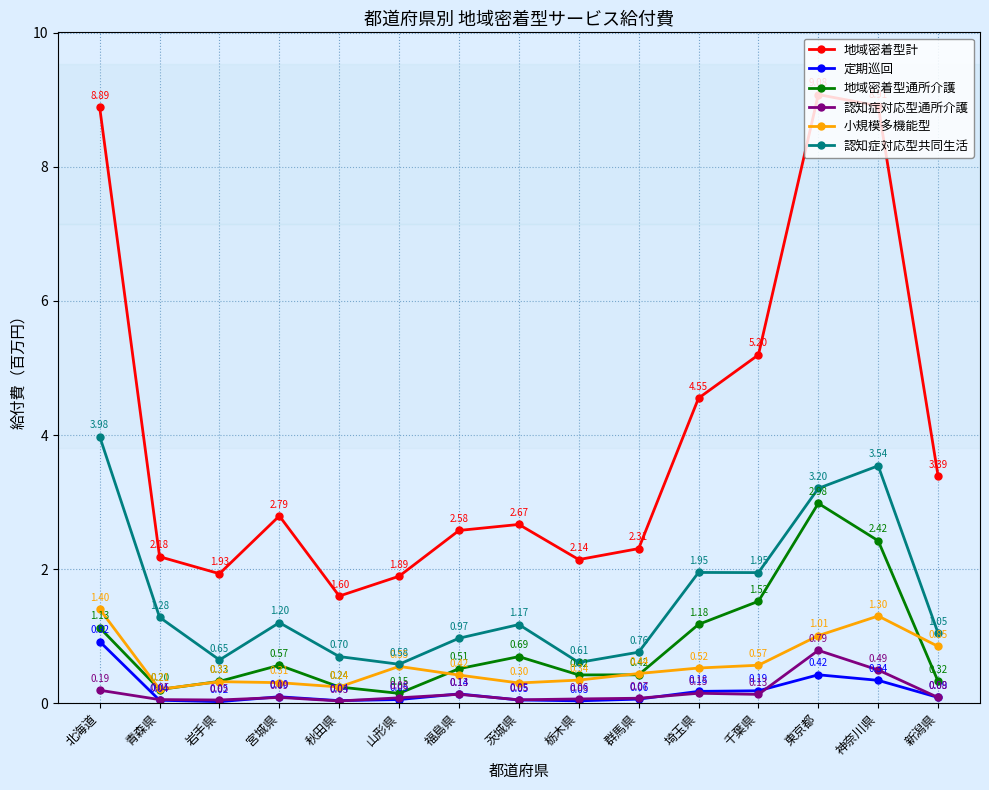

Which category has the lowest value in the 定期巡回 series?

岩手県